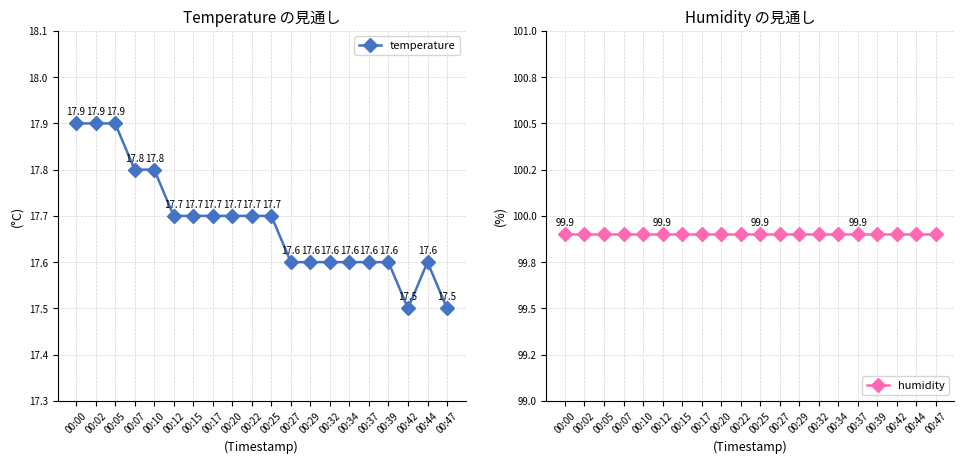

True or false: temperature and humidity cross at least once.

False